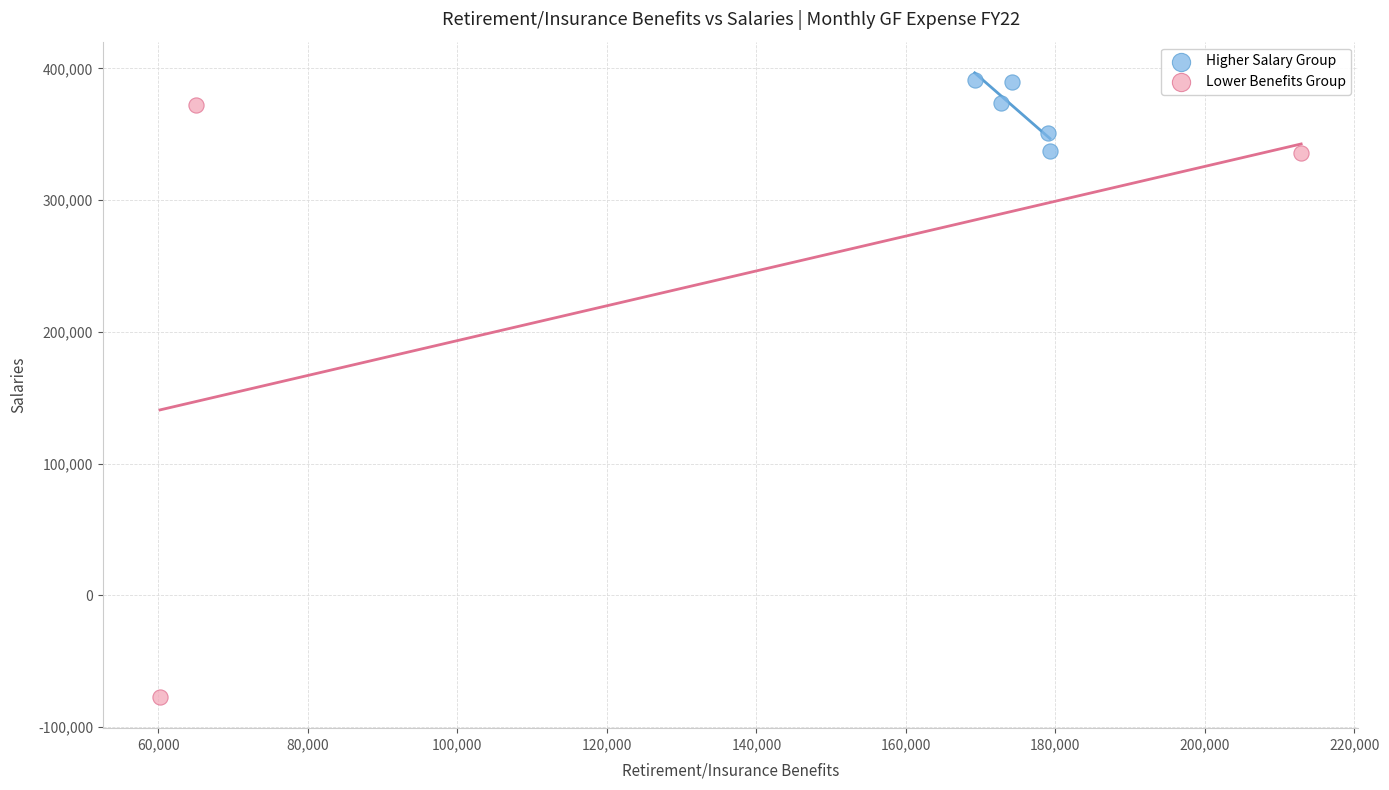

What are all the series names shown in the legend?

Higher Salary Group, Lower Benefits Group